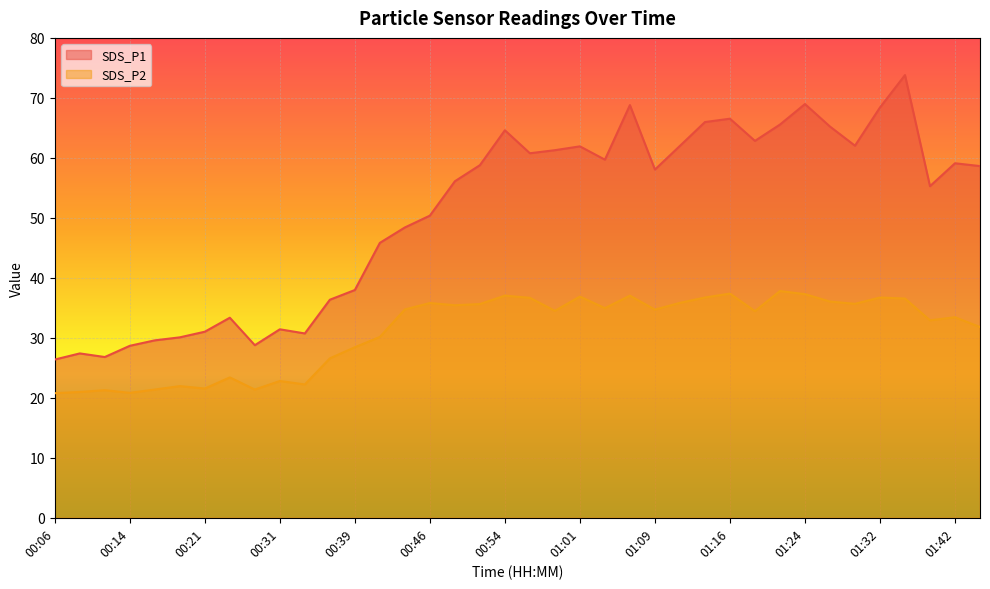

Reading left to right, list all the values displayed in this chart.

SDS_P1: 00:06=26.4	00:09=27.4	00:11=26.8	00:14=28.7	00:16=29.6	00:19=30.1	00:21=31.0	00:24=33.4	00:26=28.8	00:31=31.4	00:34=30.7	00:36=36.4	00:39=38.0	00:41=45.8	00:44=48.4	00:46=50.4	00:49=56.1	00:51=58.8	00:54=64.6	00:56=60.8	00:59=61.3	01:01=61.9	01:04=59.7	01:06=68.8	01:09=58.0	01:11=62.0	01:14=66.0	01:16=66.5	01:19=62.8	01:21=65.5	01:24=69.0	01:26=65.2	01:29=62.0	01:32=68.4	01:34=73.8	01:37=55.3	01:42=59.1	01:44=58.6
SDS_P2: 00:06=20.8	00:09=21.0	00:11=21.3	00:14=20.8	00:16=21.4	00:19=21.9	00:21=21.6	00:24=23.4	00:26=21.4	00:31=22.8	00:34=22.2	00:36=26.6	00:39=28.4	00:41=30.1	00:44=34.7	00:46=35.8	00:49=35.4	00:51=35.6	00:54=37.0	00:56=36.7	00:59=34.5	01:01=36.9	01:04=35.0	01:06=37.0	01:09=34.7	01:11=35.8	01:14=36.7	01:16=37.4	01:19=34.5	01:21=37.8	01:24=37.3	01:26=36.0	01:29=35.7	01:32=36.7	01:34=36.5	01:37=32.9	01:42=33.4	01:44=31.8